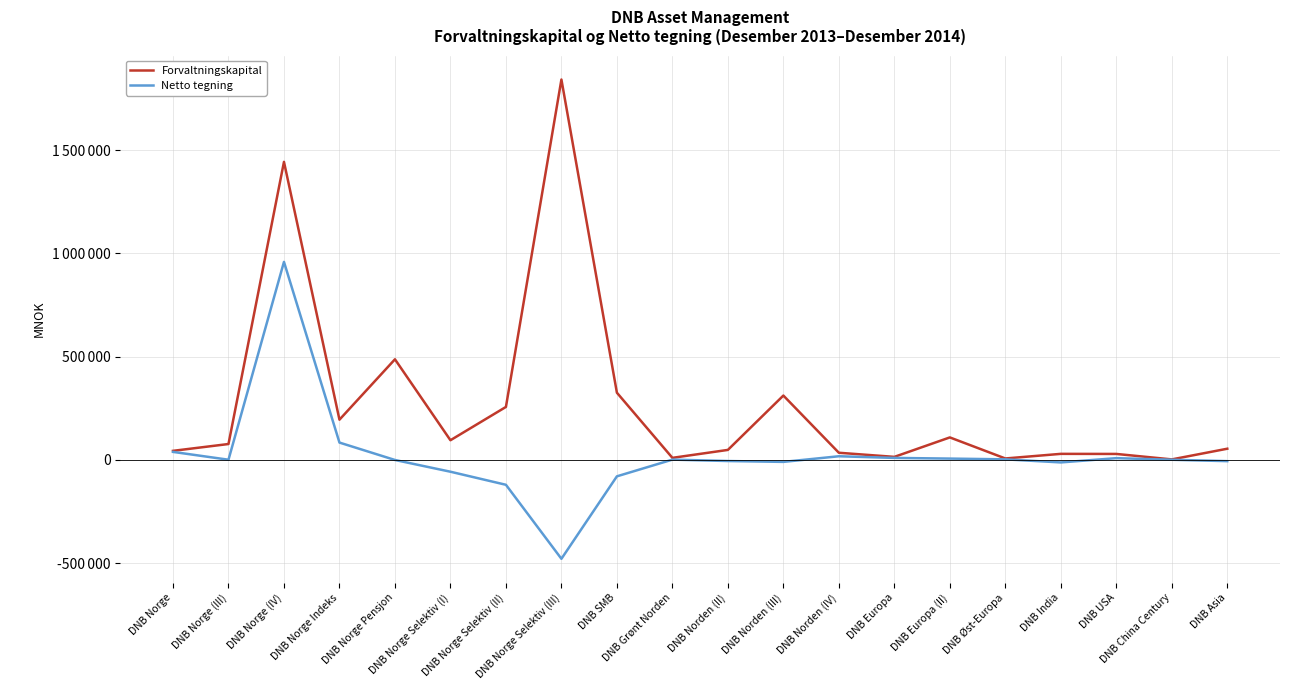

Is this an area chart (filled region under the line)?

No